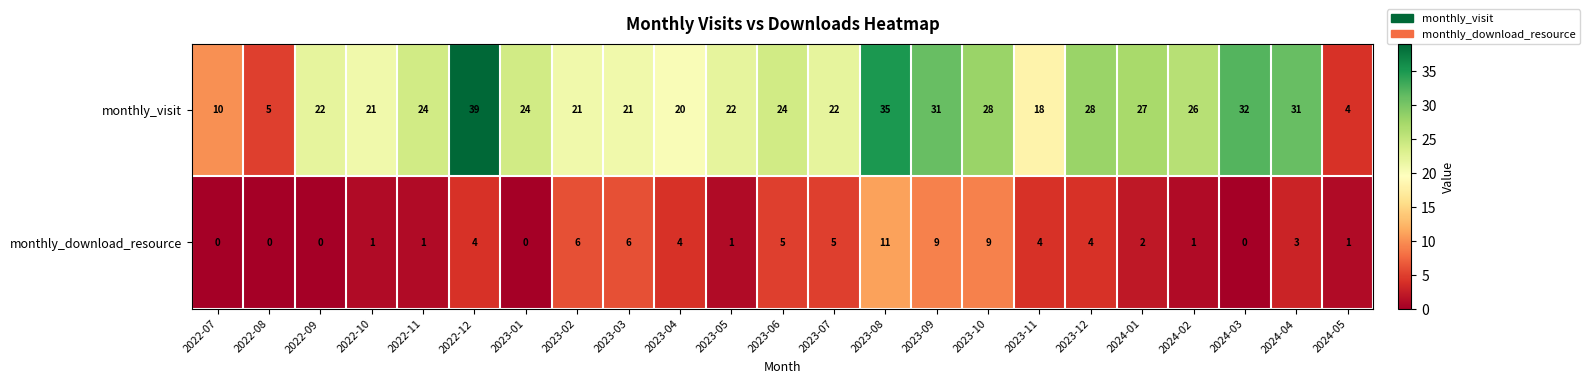

True or false: monthly_download_resource has a value of 14 at 2023-10.

False